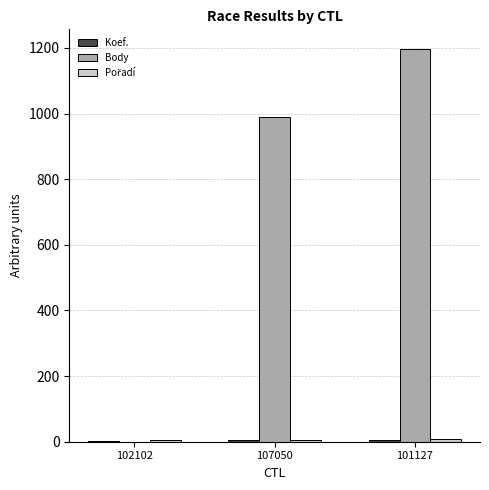

How many groups of bars are there?

3